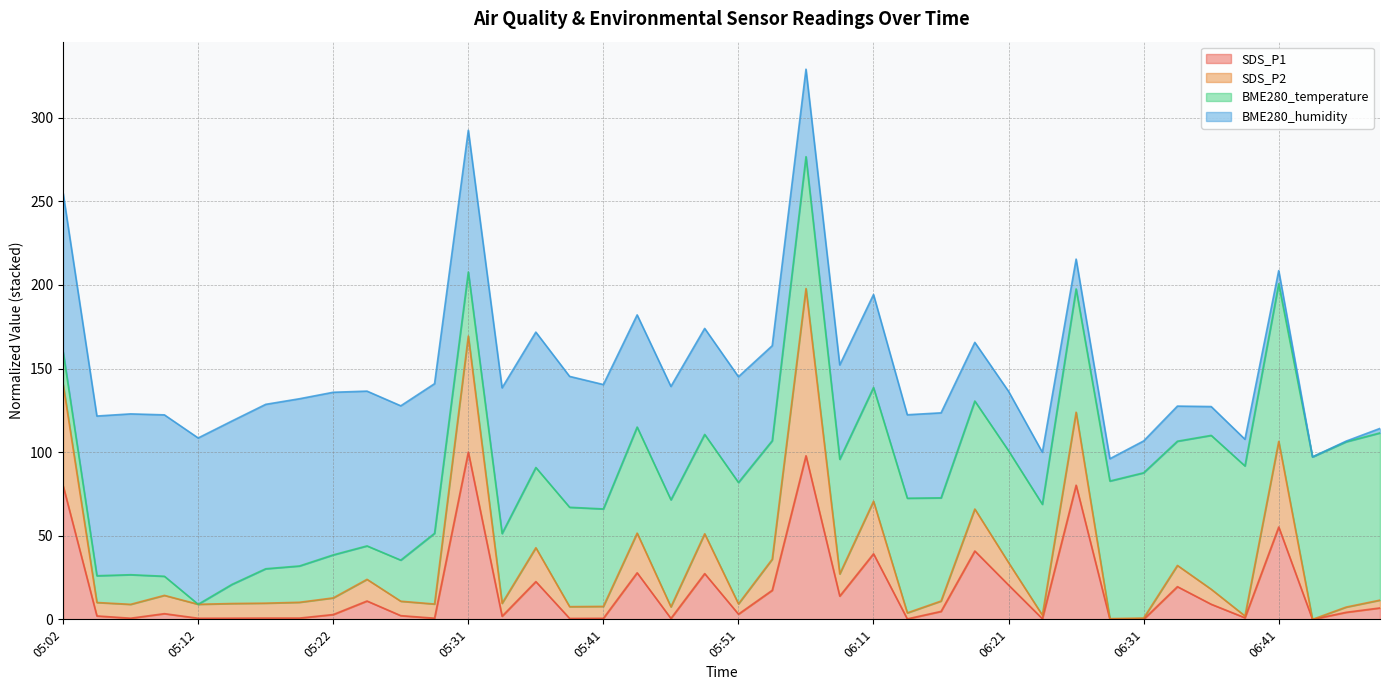

In SDS_P2, how many points are higher than both neighbors (excluding endpoints)?

12